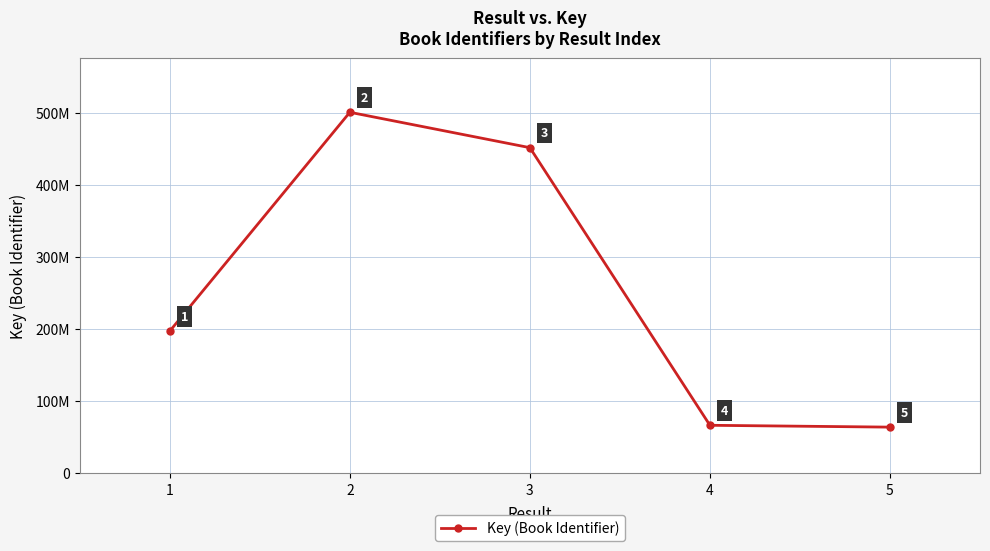

Reading right to left, transcribe all the data shown in this chart.

64041335	66598463	452272290	501443681	197479719